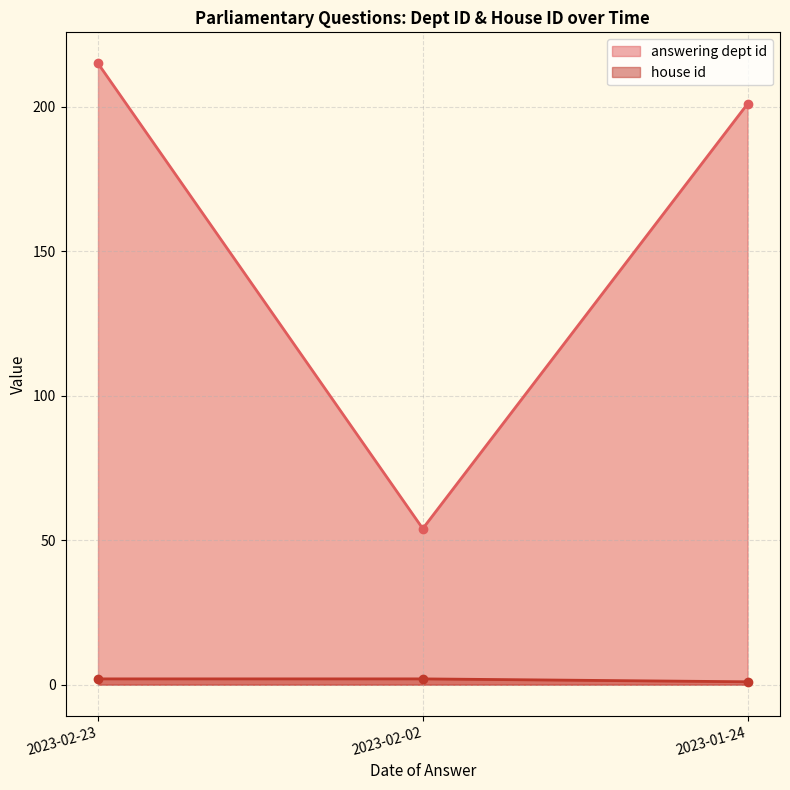

At how many categories does at least one series exceed 107?

2